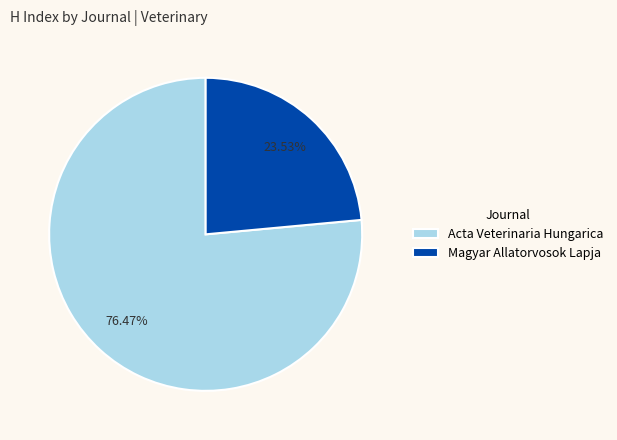

What percentage is NOT represented by Magyar Allatorvosok Lapja?

76.5%